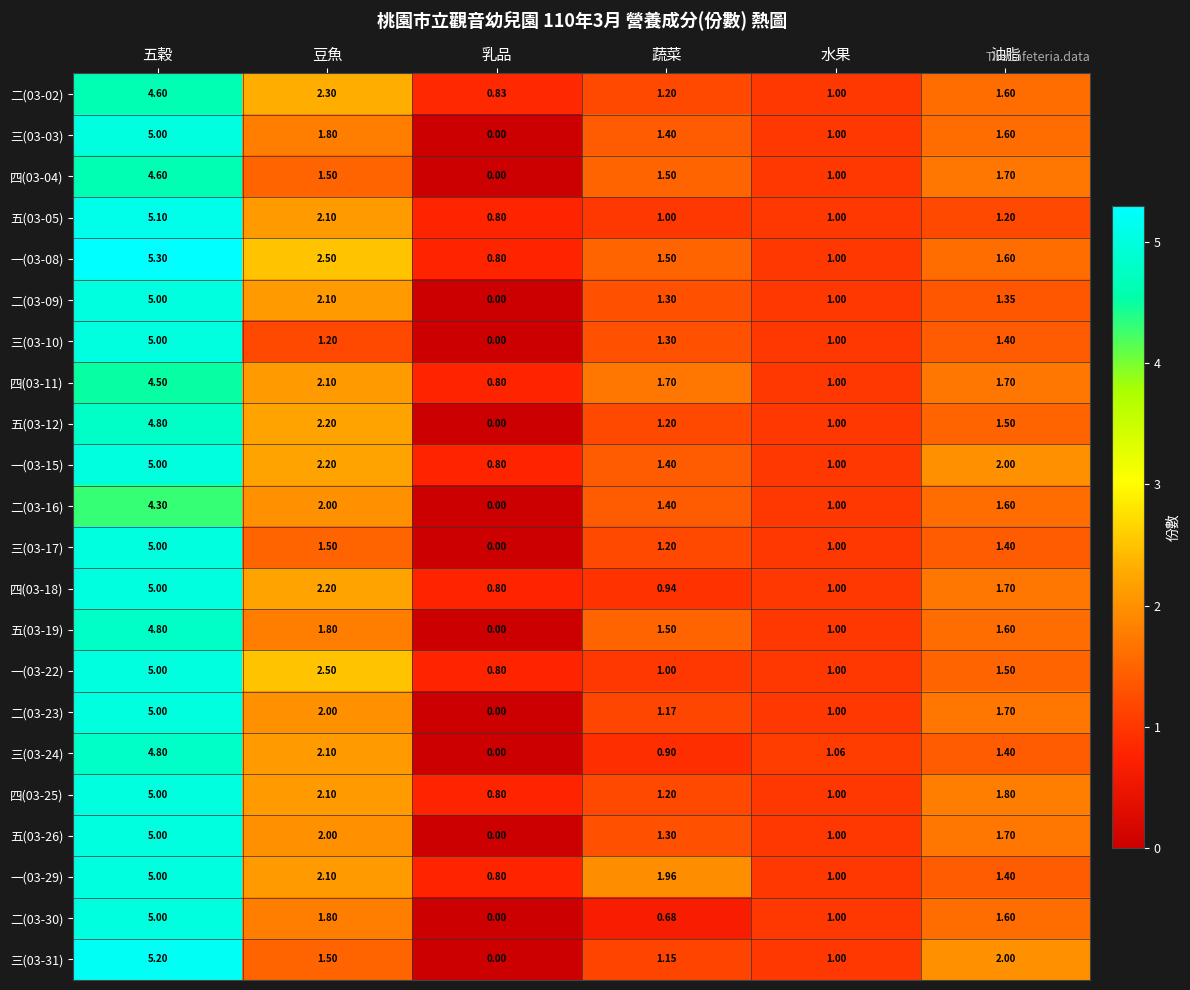

At which label does 三(03-31) first exceed 1?

五穀